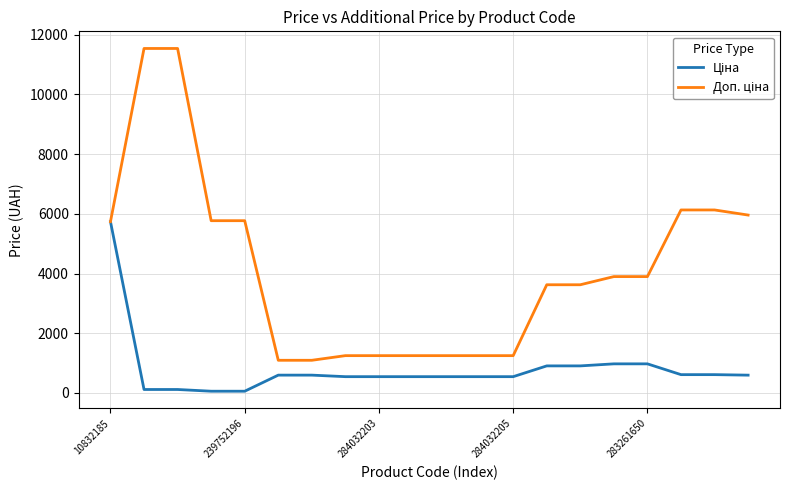

What is the maximum value shown in the chart?

11537.0